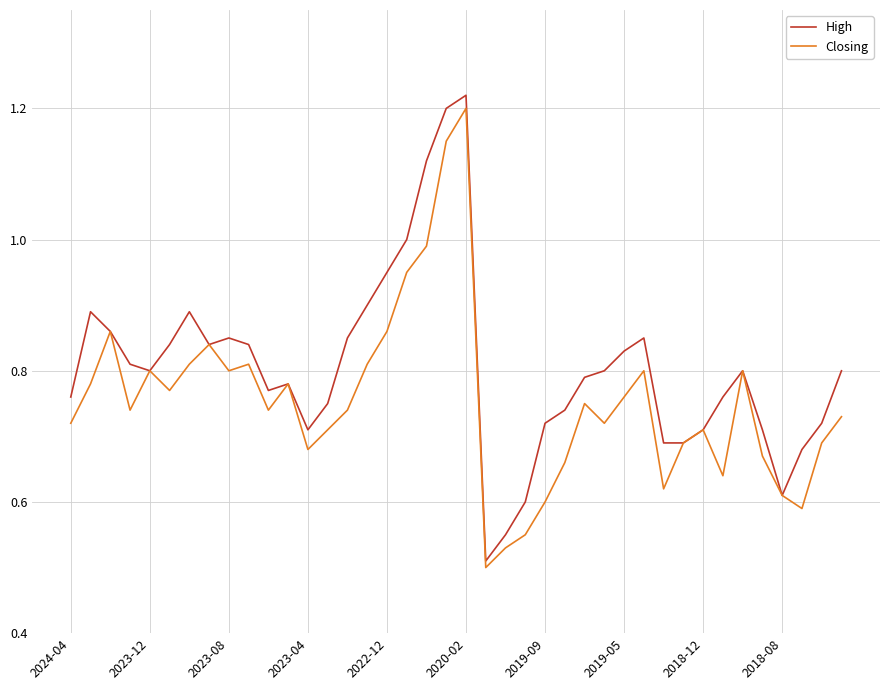

Which series has the largest total across all categories?

High